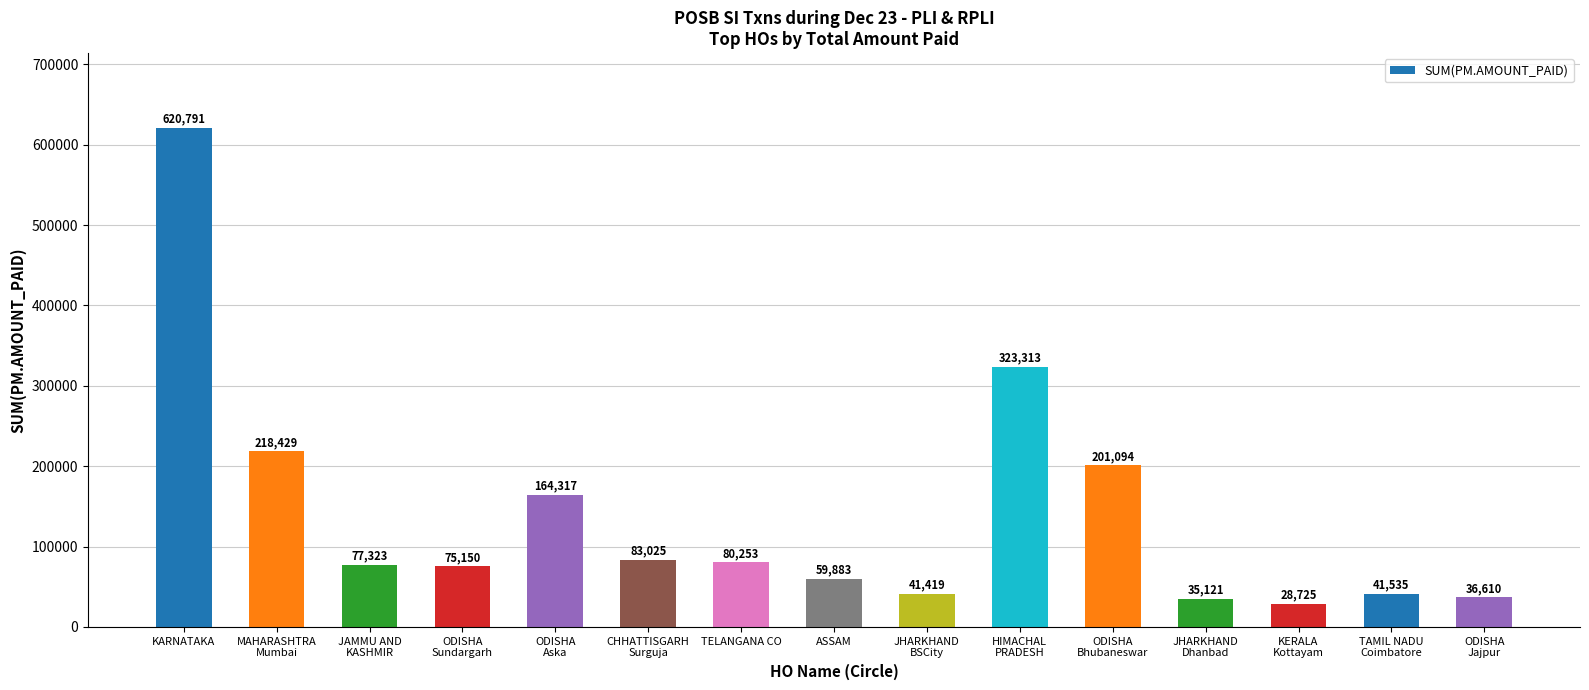

True or false: the data shows 201094 at ODISHA
Bhubaneswar.

True